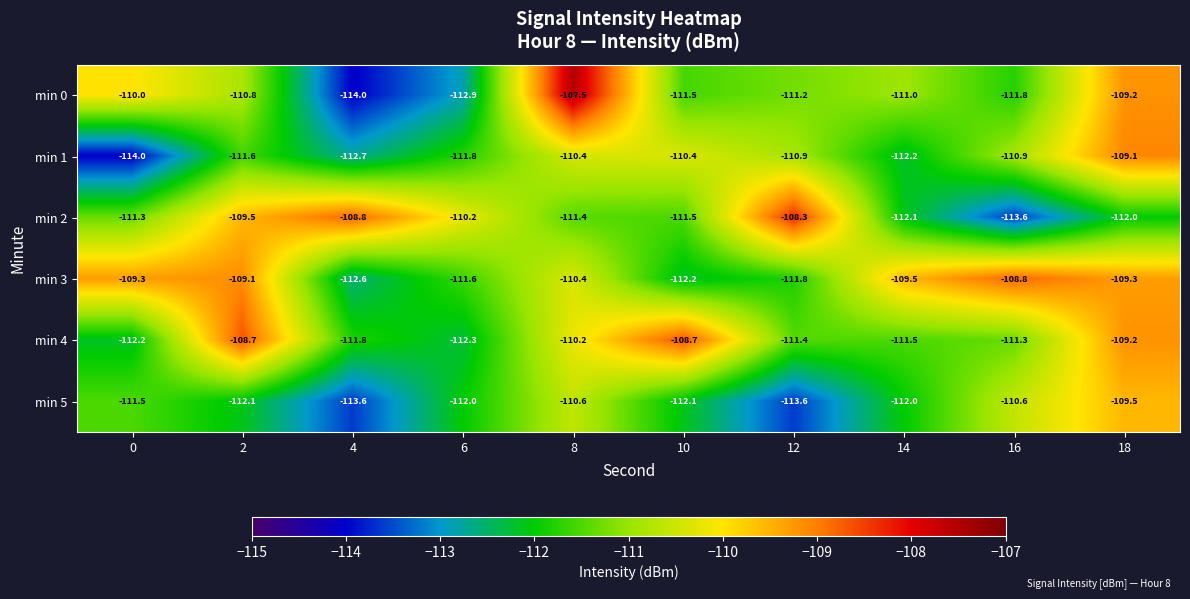

Is the value of min 1 at 14 greater than the value of min 5 at 0?

No